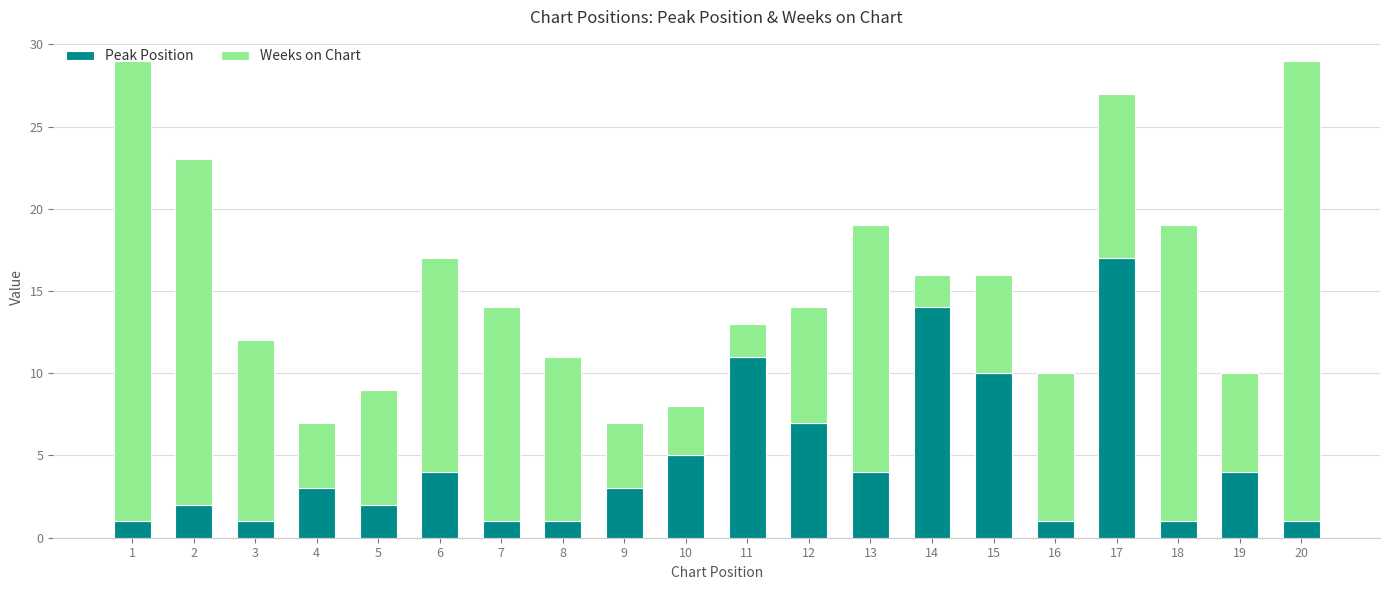

The Peak Position series shows 1 at 7. True or false?

True